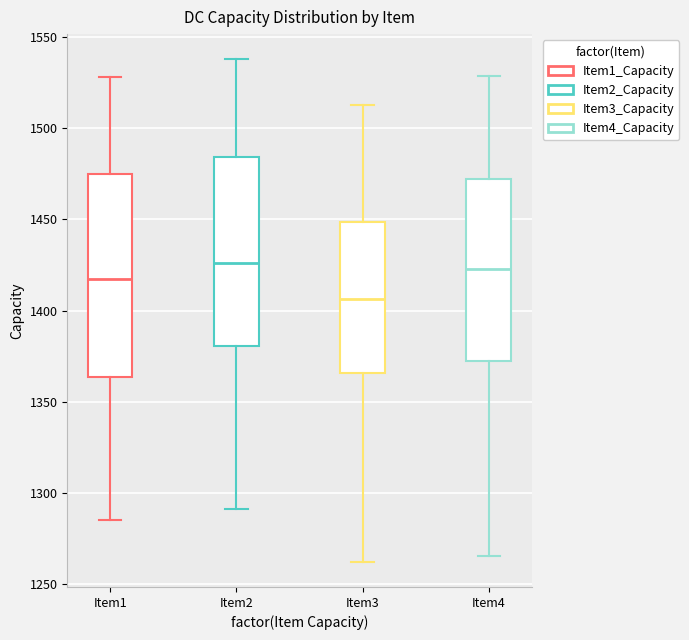

Which box is the tallest, from its lower edge to its upper edge?

Item1